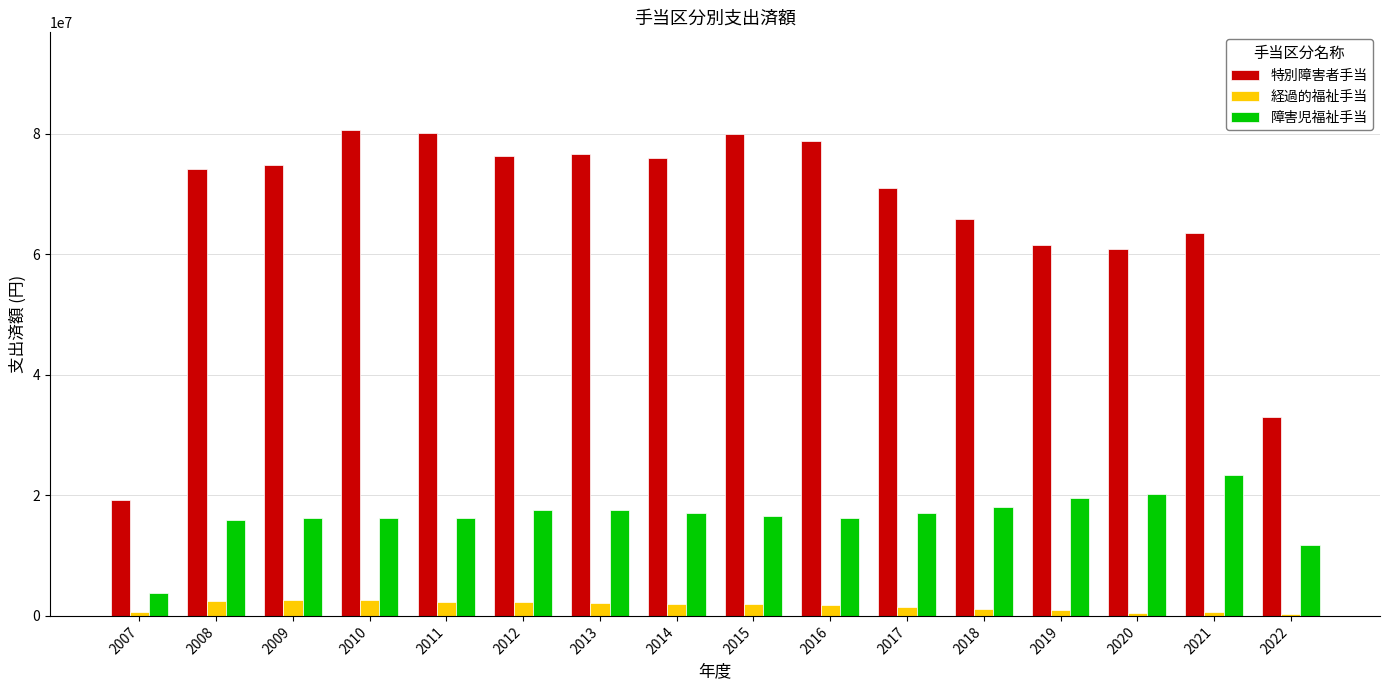

True or false: 障害児福祉手当 has a value of 4840122 at 2015.

False